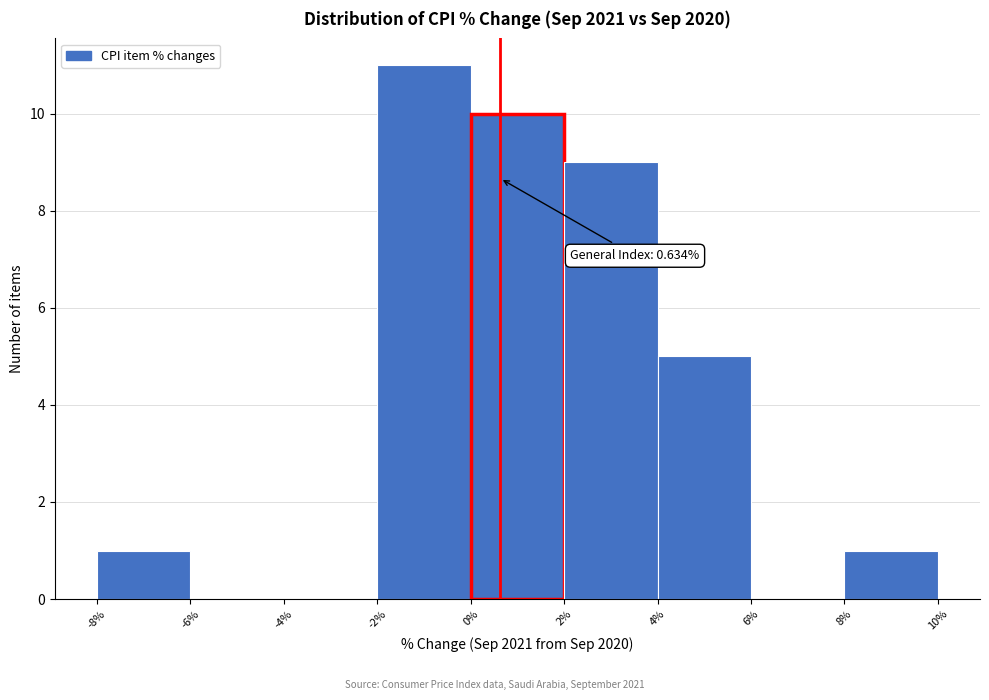

Over which range of the x-axis is the bar tallest?

-2% to 0%